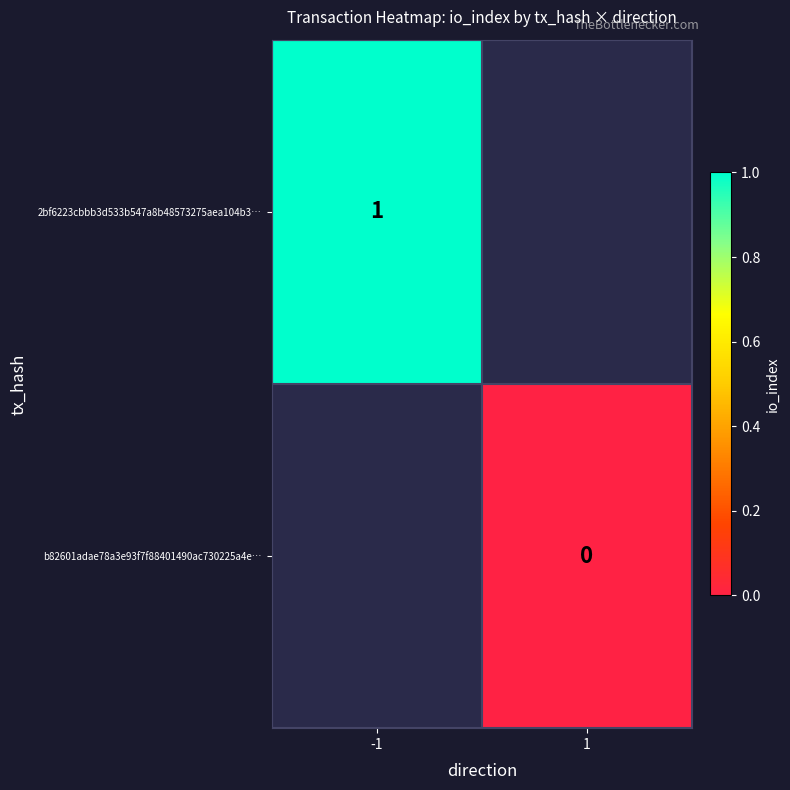

Is it true that 2bf6223cbbb3d533b547a8b48573275aea104b3… equals 1 at -1?

True